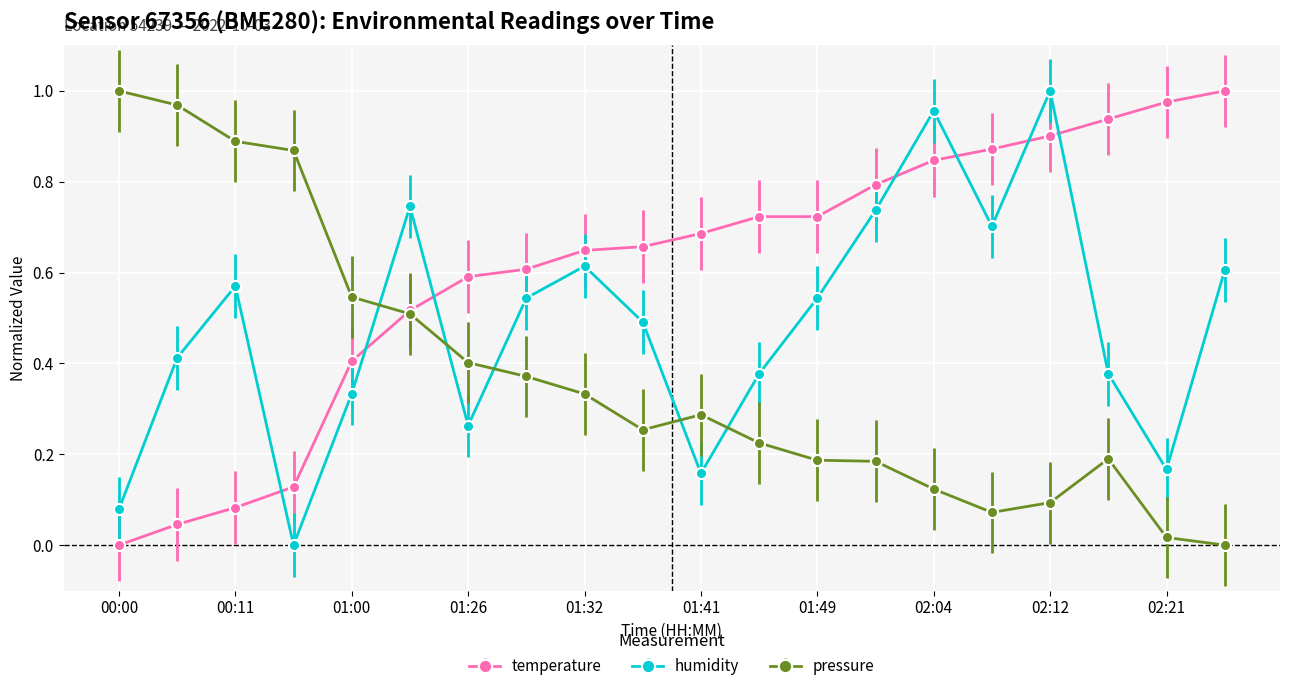

List the series in order of their overall mean, highest first.

temperature, humidity, pressure